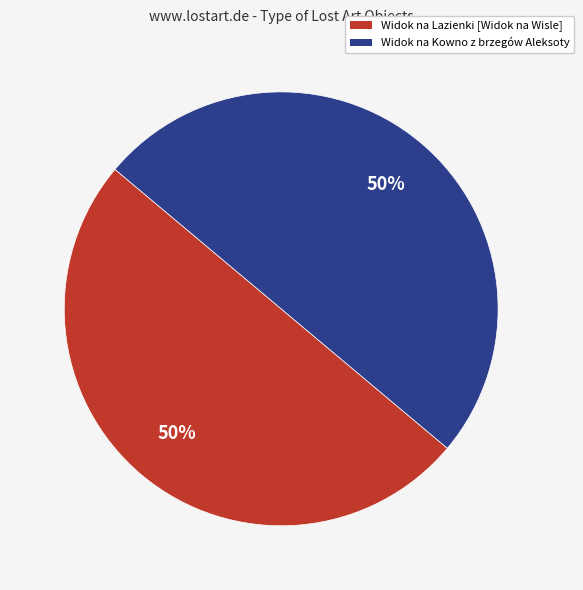

To the nearest percent, what percentage of the pie is Widok na Lazienki [Widok na Wisle]?

50%